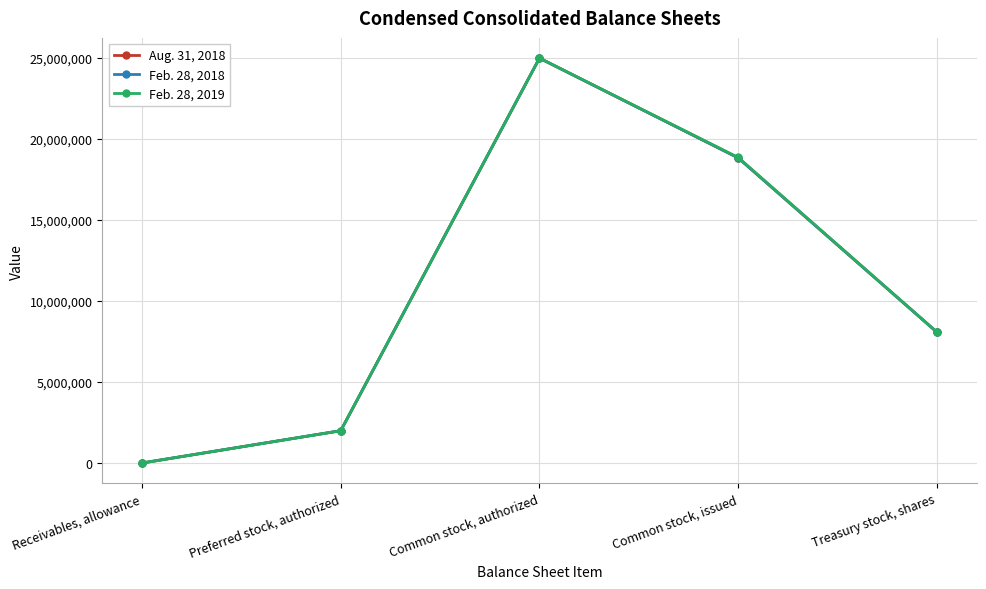

At how many categories does at least one series exceed 10030710?

2